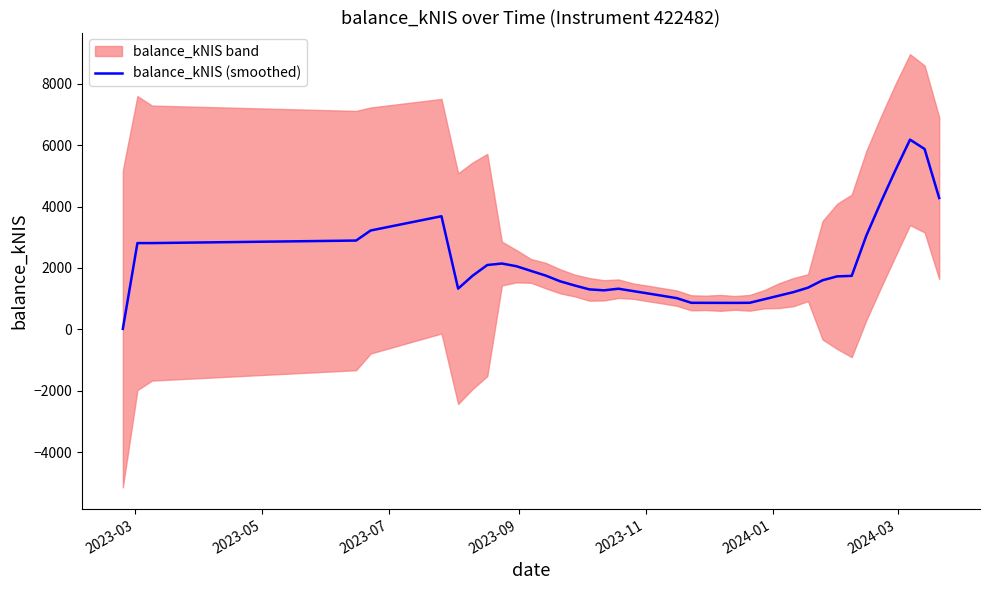

What is the highest value of the balance_kNIS (smoothed) series?

6177.4